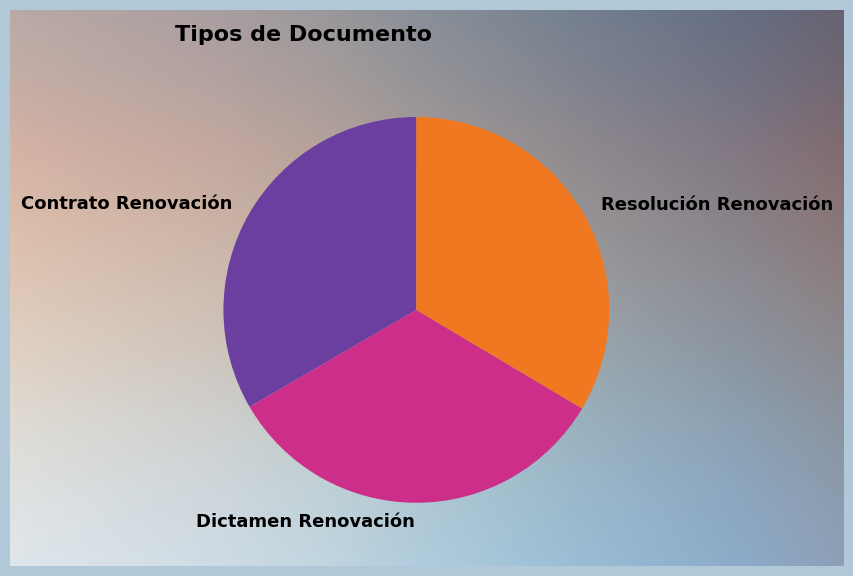

Which category has the smallest portion of the pie?

Dictamen Renovación